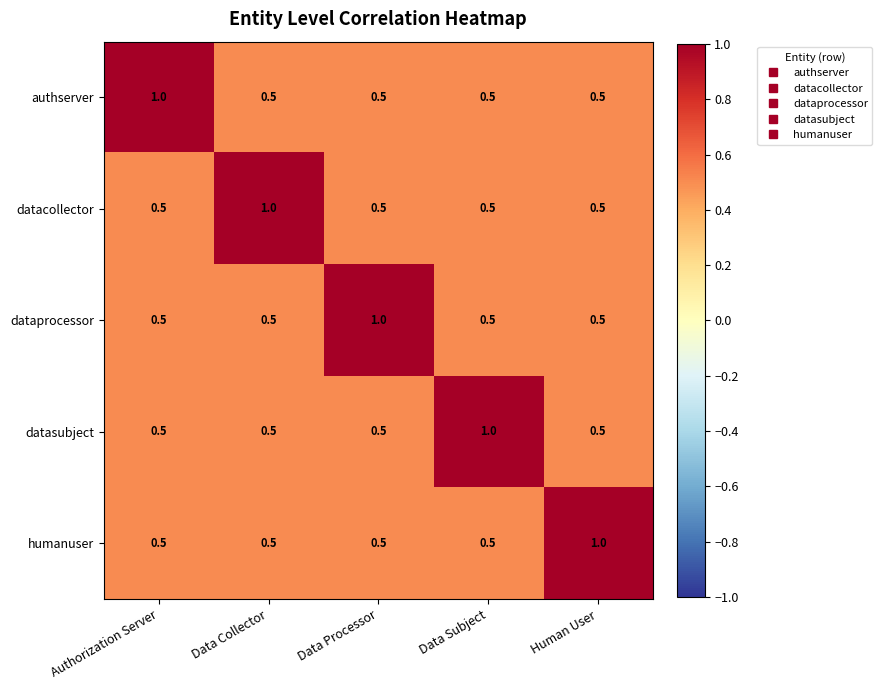

What is the spread (max minus min) of values at Human User?

0.5